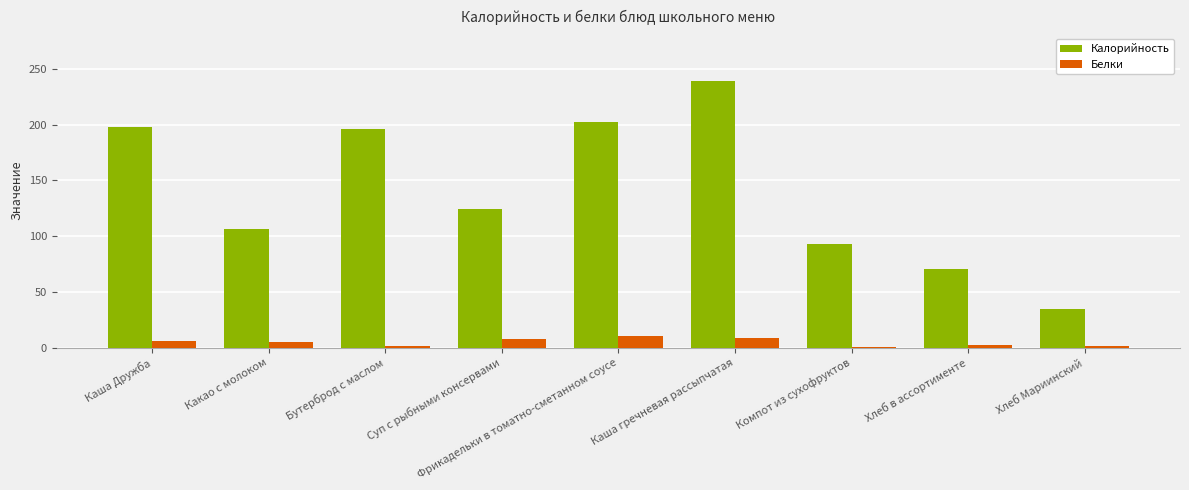

What is the average value of the Белки series?

4.7